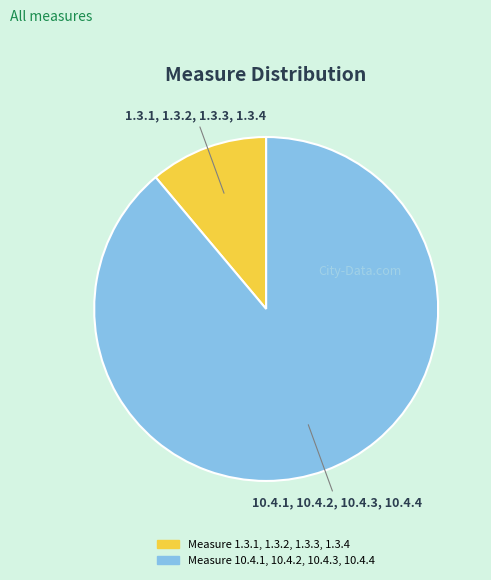

Is there any slice that represents more than half of the pie?

Yes